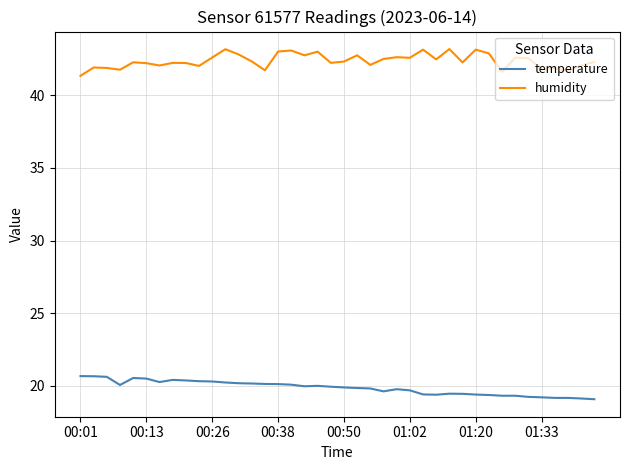

Which series has the widest spread of values?

humidity